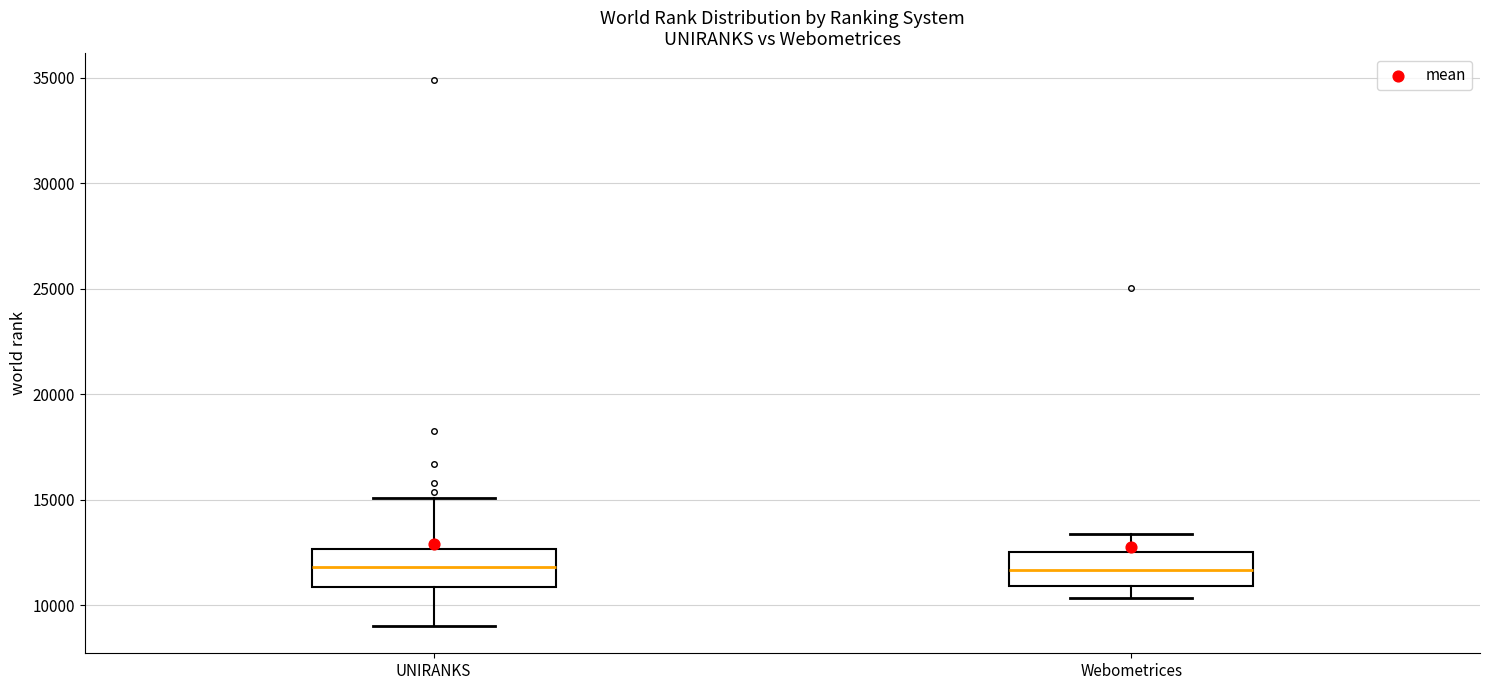

Reading left to right, read every box against the y-axis: the position of its median line, the range the box covers, and the ends of its whiskers. The values are not printed on the chart, so give them approximately, as read against the axis.

UNIRANKS: median 12000, box 11000 to 12500, whiskers 9000 to 15000
Webometrices: median 11500, box 11000 to 12500, whiskers 10500 to 13500